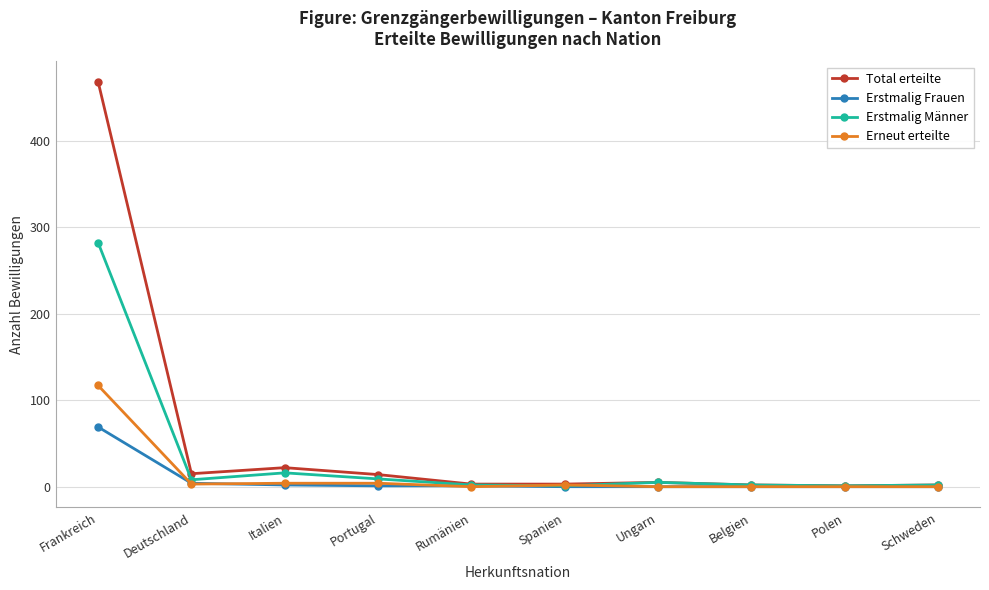

Between Frankreich and Polen, which series saw the biggest shift?

Total erteilte